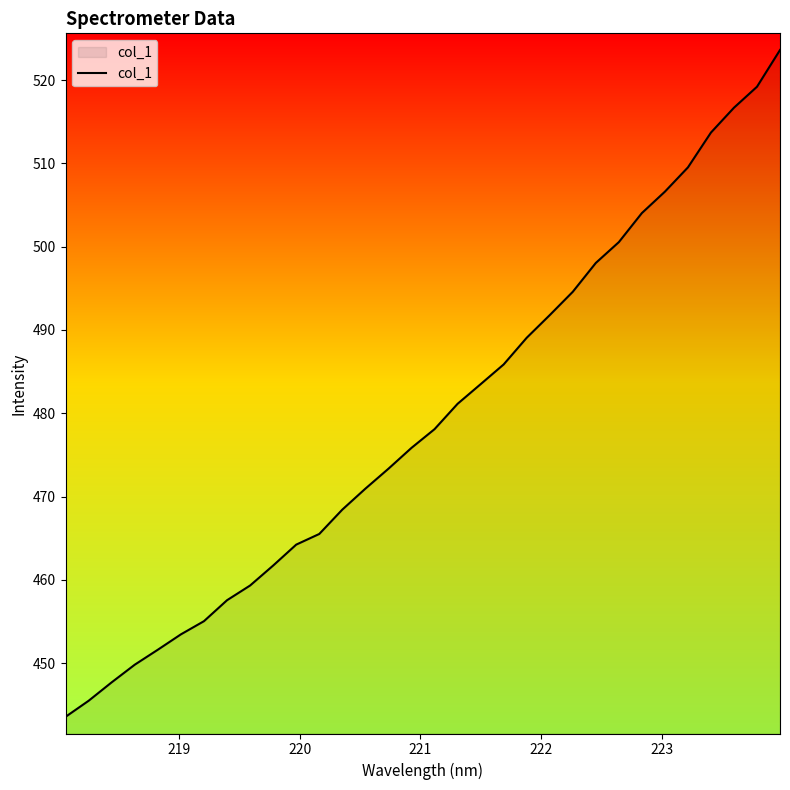

Reading left to right, extract all data points from this chart.

443.6	445.5	447.7	449.8	451.6	453.5	455.0	457.6	459.3	461.7	464.2	465.5	468.4	471.0	473.3	475.8	478.1	481.1	483.5	485.9	489.1	491.8	494.6	498.0	500.5	504.0	506.6	509.5	513.7	516.7	519.2	523.6